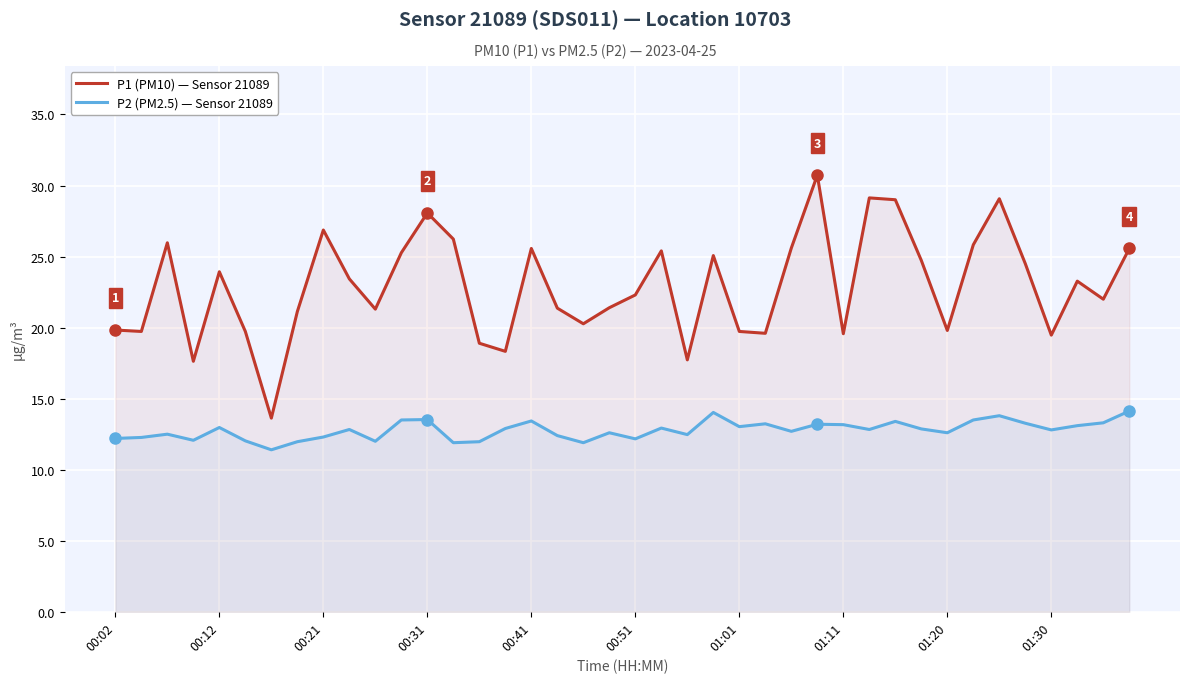

What is the minimum value shown in the chart?

11.4